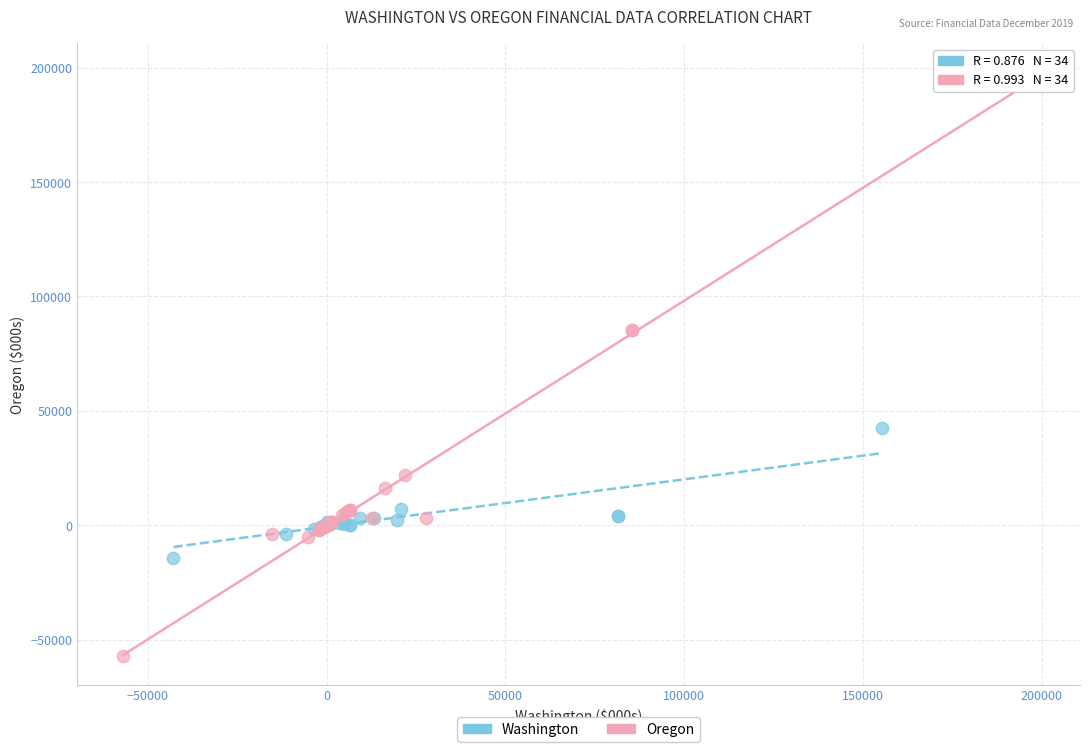

Which series reaches the minimum Y coordinate?

Oregon